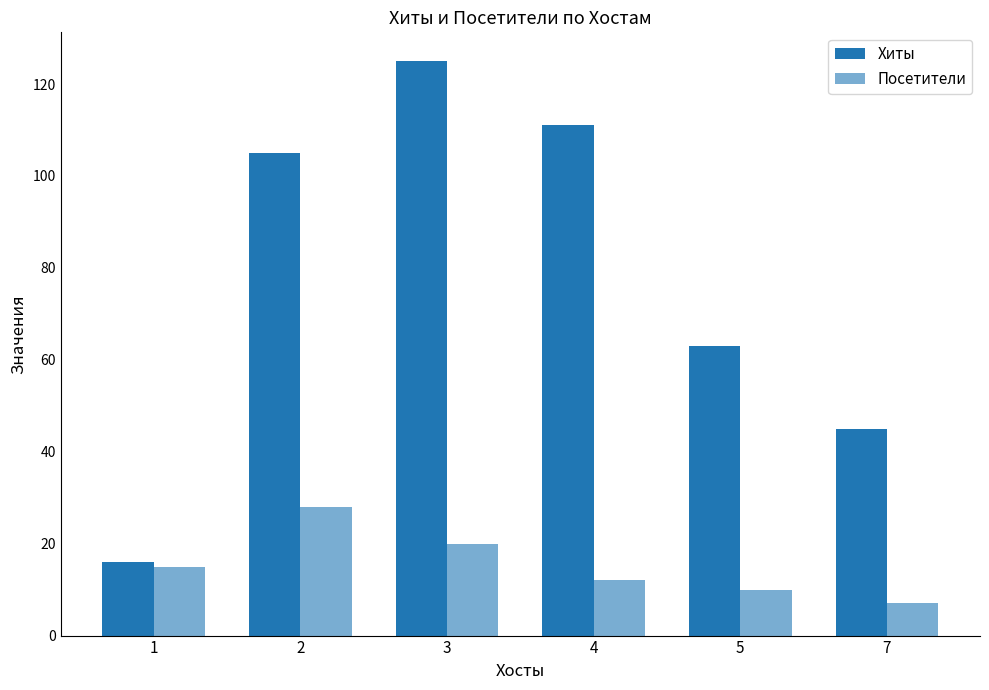

What is the difference between the highest and lowest values at 5?

53